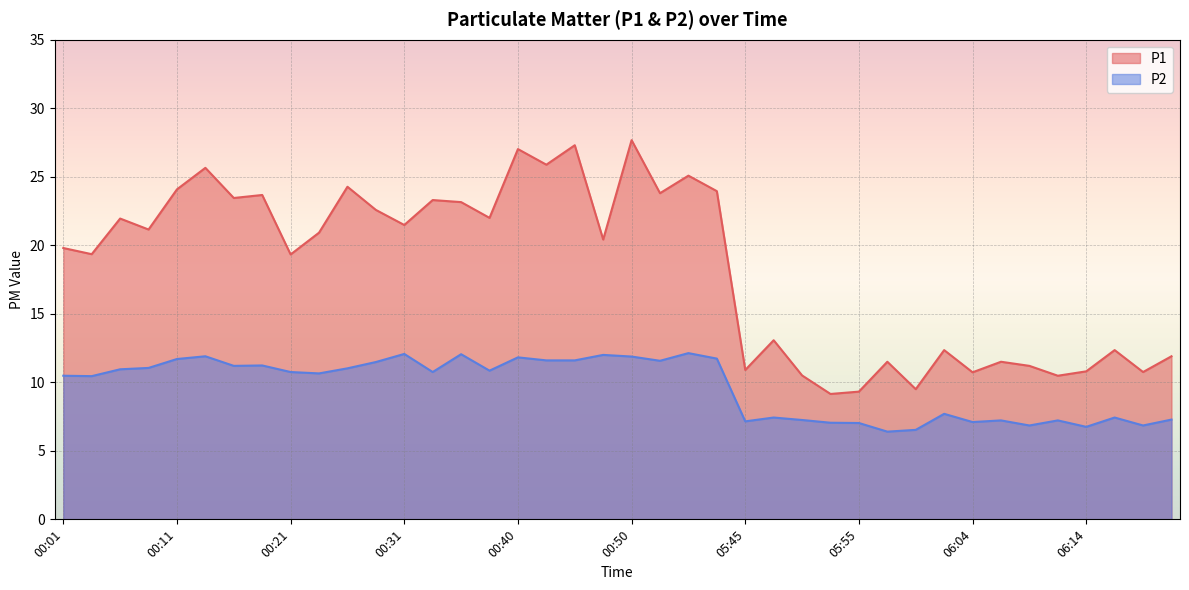

True or false: P1 has a value of 34.0 at 00:48.

False